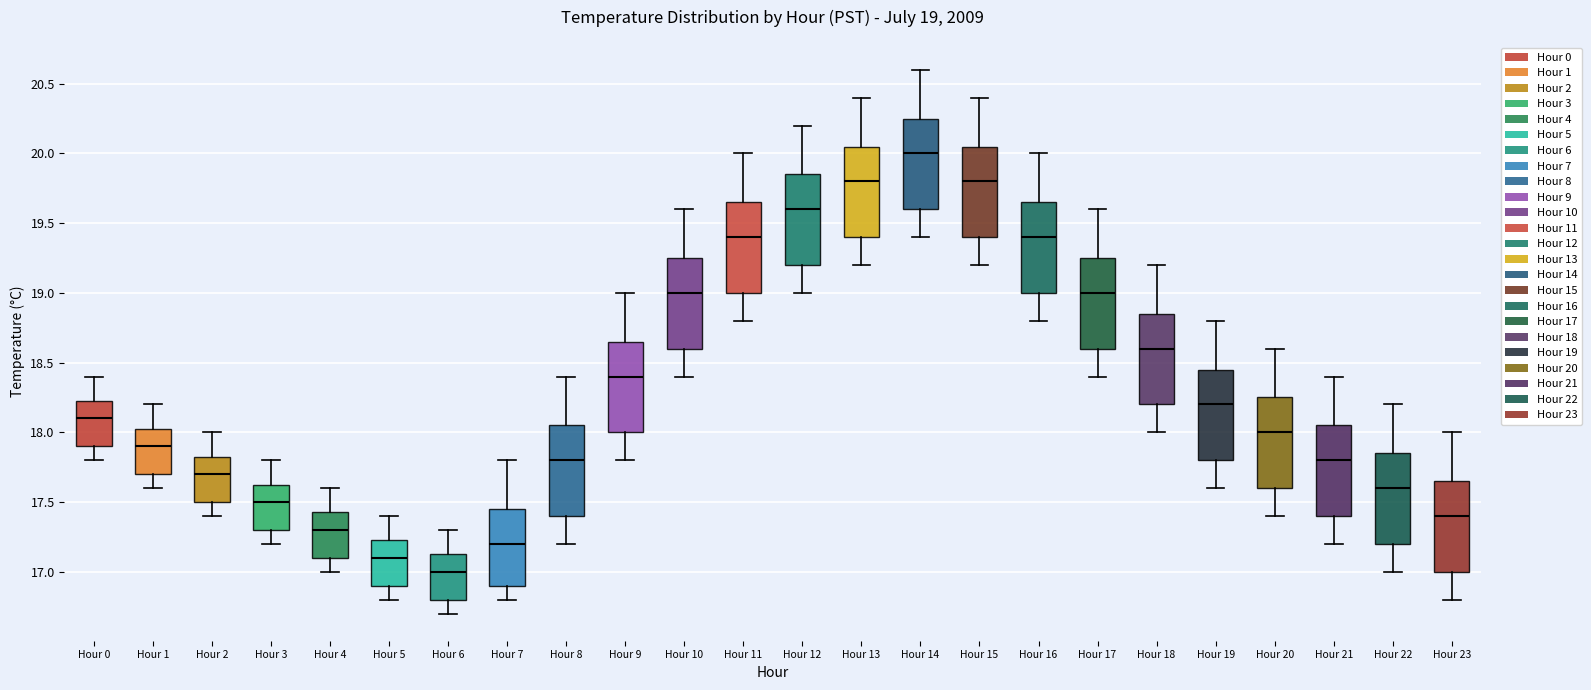

Which box's median line is the highest?

Hour 14